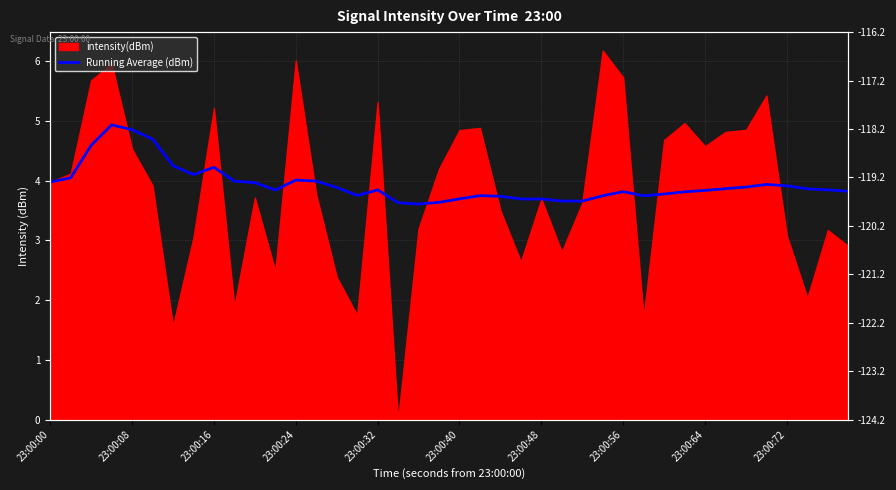

What is the label of the 23rd point from the right?

17